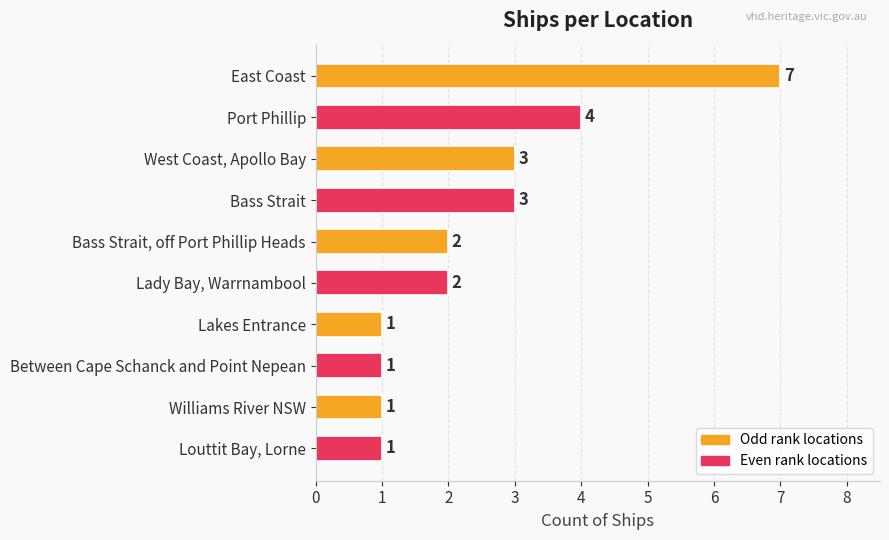

Reading top to bottom, transcribe all the data shown in this chart.

East Coast=7	Port Phillip=4	West Coast, Apollo Bay=3	Bass Strait=3	Bass Strait, off Port Phillip Heads=2	Lady Bay, Warrnambool=2	Lakes Entrance=1	Between Cape Schanck and Point Nepean=1	Williams River NSW=1	Louttit Bay, Lorne=1